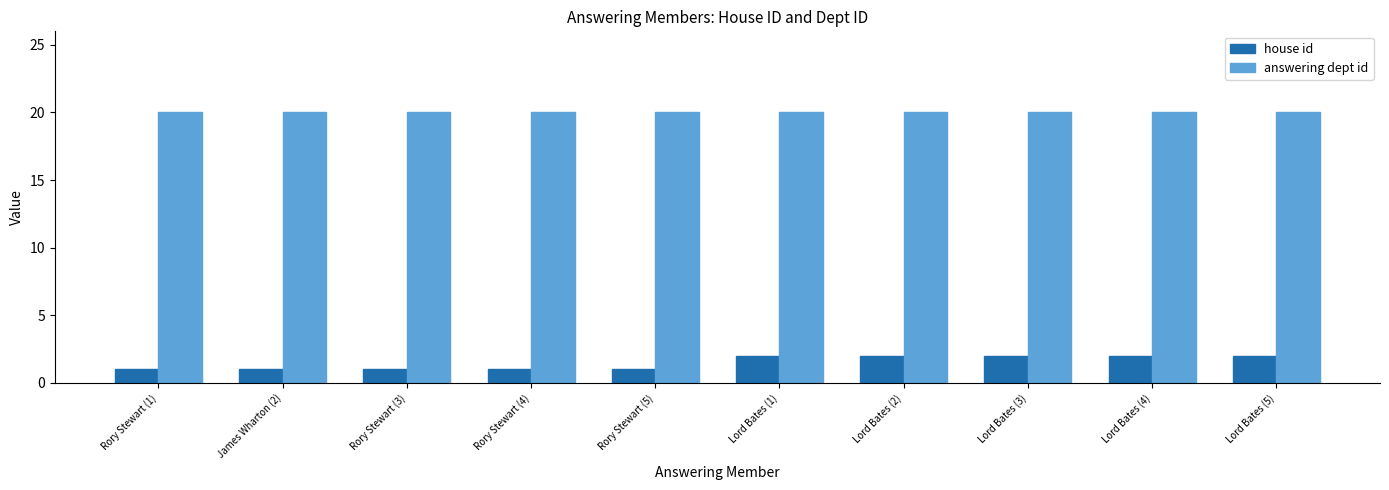

What are all the series names shown in the legend?

house id, answering dept id